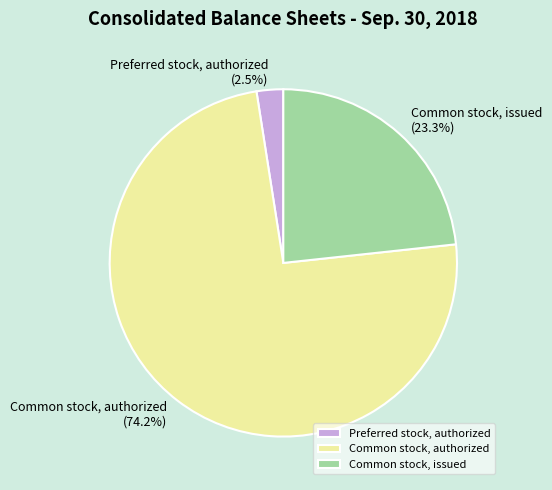

Rank the categories by value from lowest to highest.

Preferred stock, authorized, Common stock, issued, Common stock, authorized